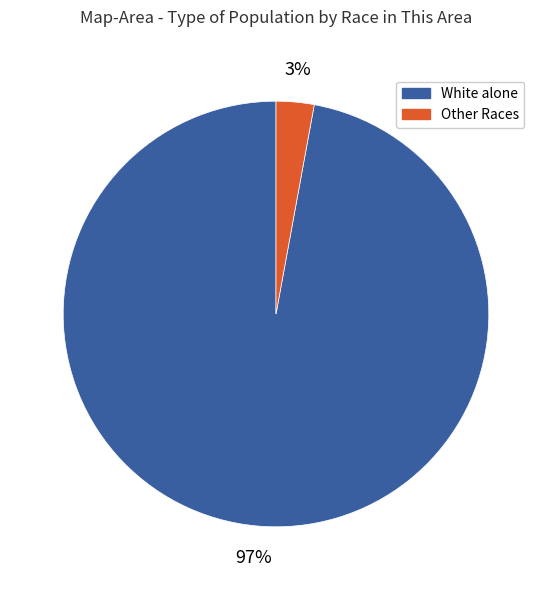

Count the number of slices in the pie.

2